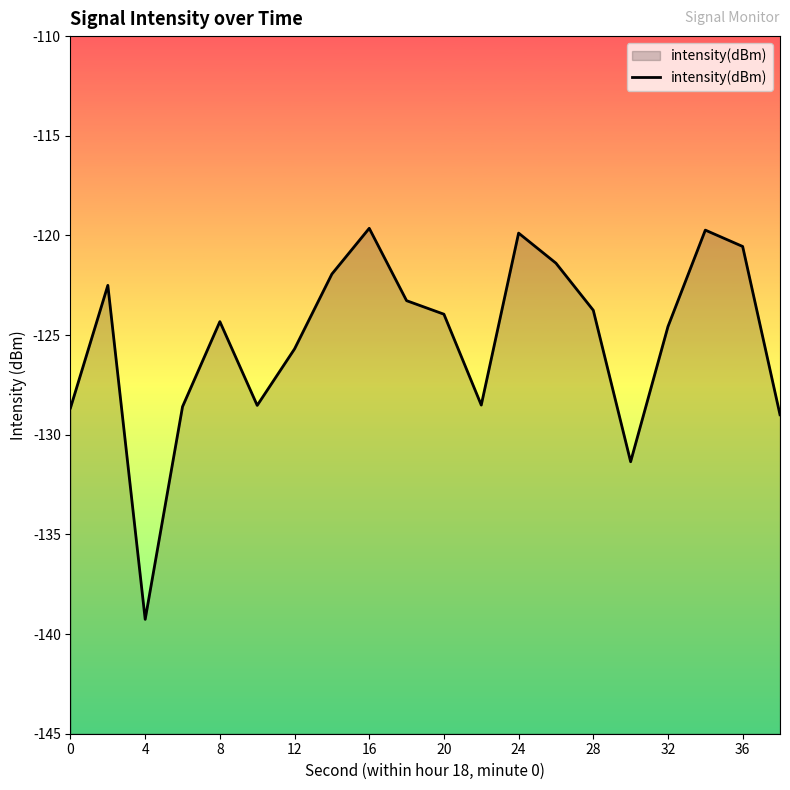

What is the maximum value shown in the chart?

-119.6